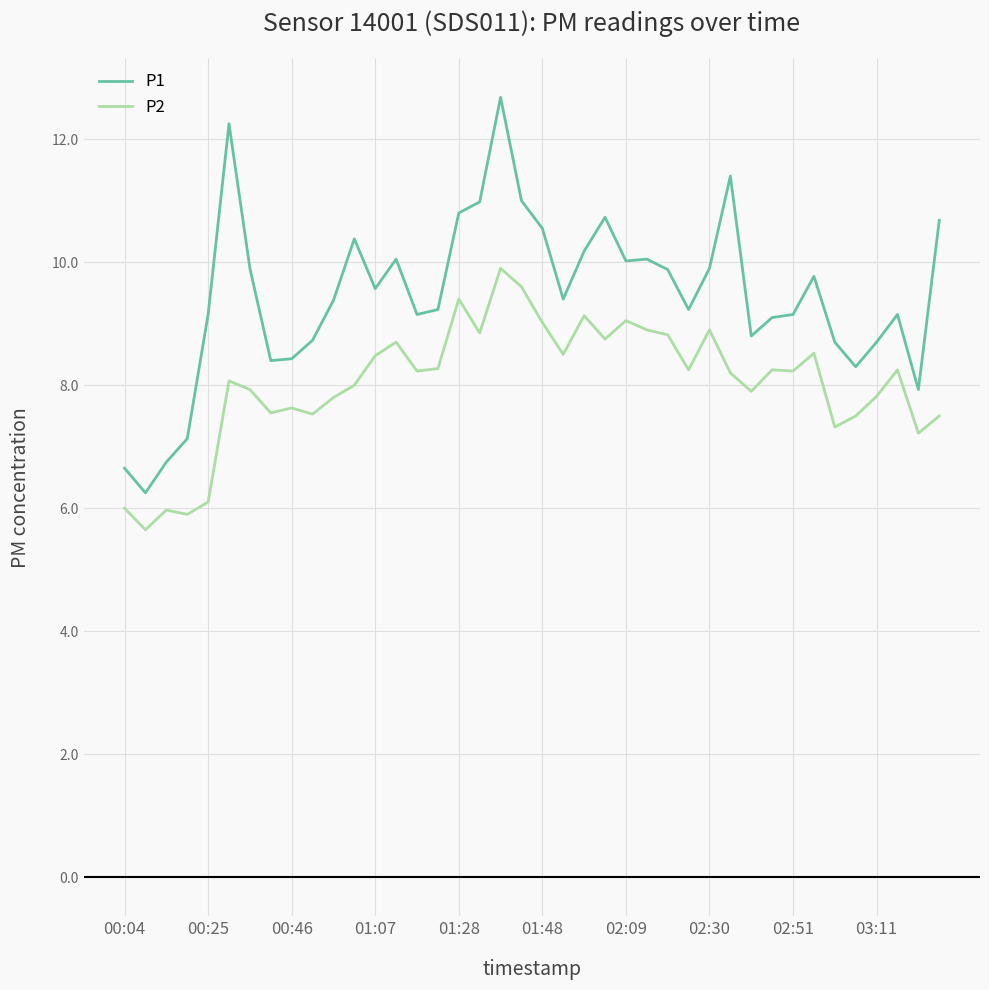

Which series has the largest total across all categories?

P1